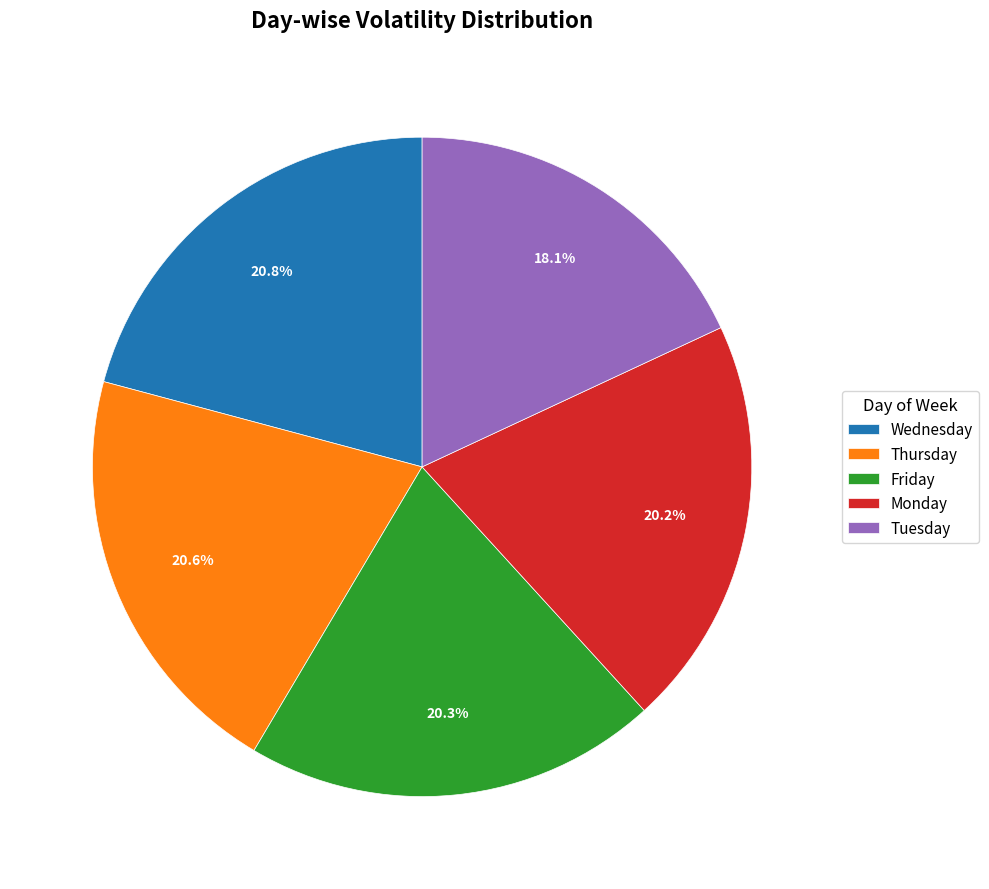

To the nearest percent, what is the combined percentage of Tuesday and Wednesday?

39%